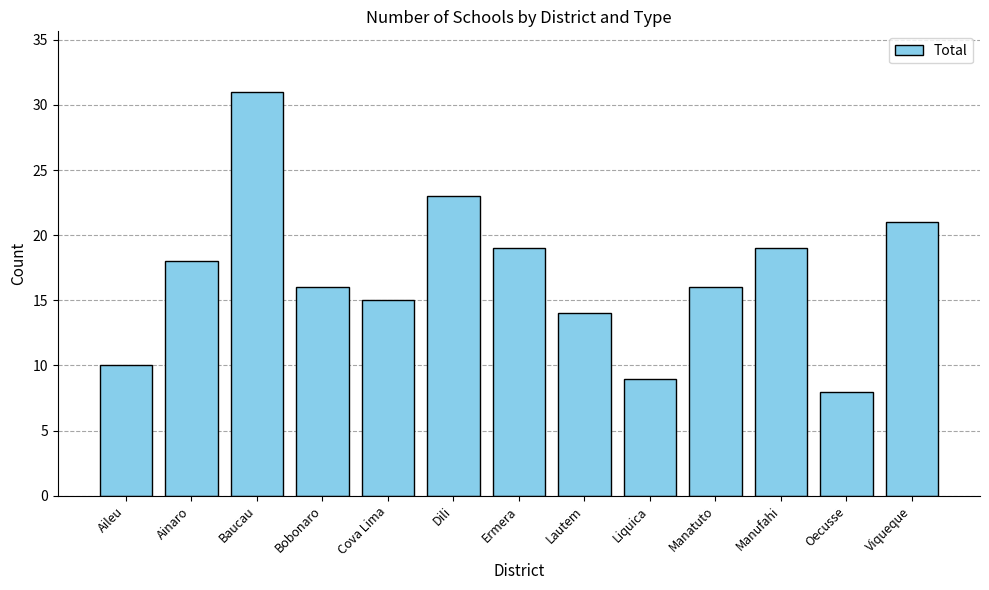

Which category has the lowest value across all series?

Oecusse